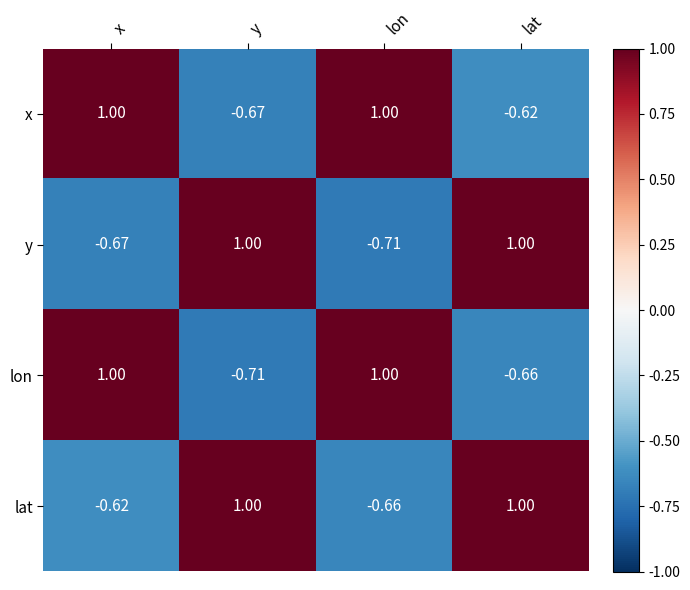

Which category has the lowest value in the lon series?

y